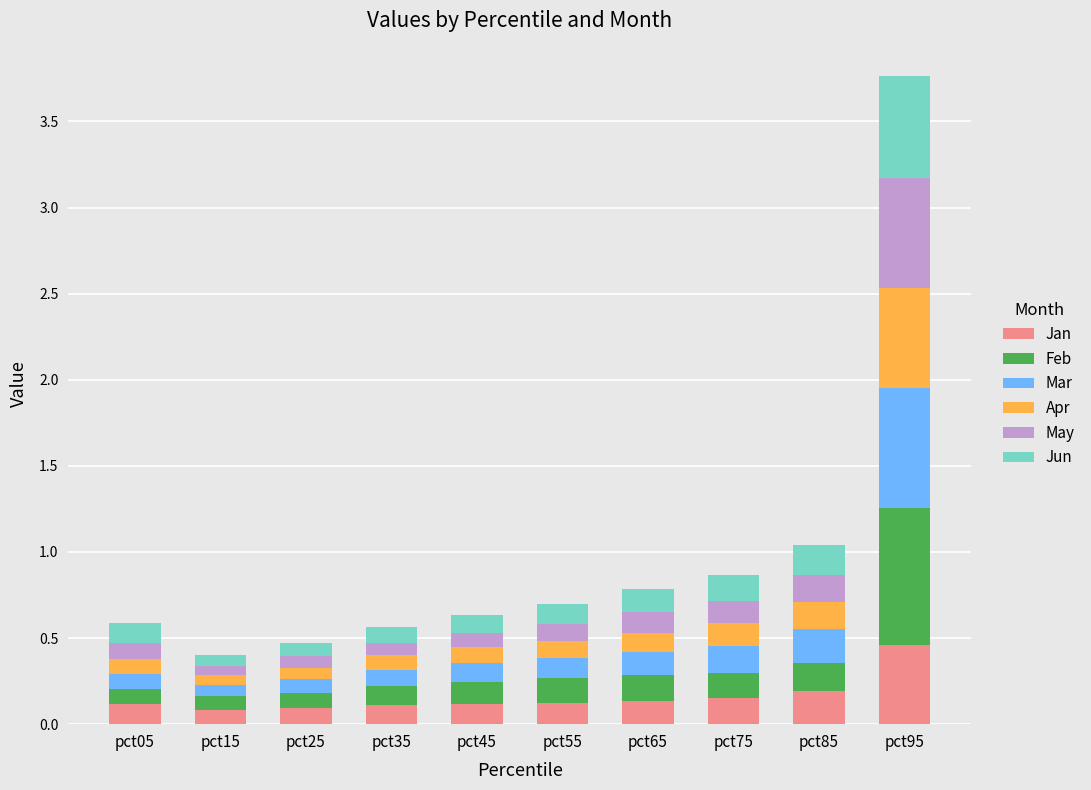

At which label does Jan reach its peak?

pct95